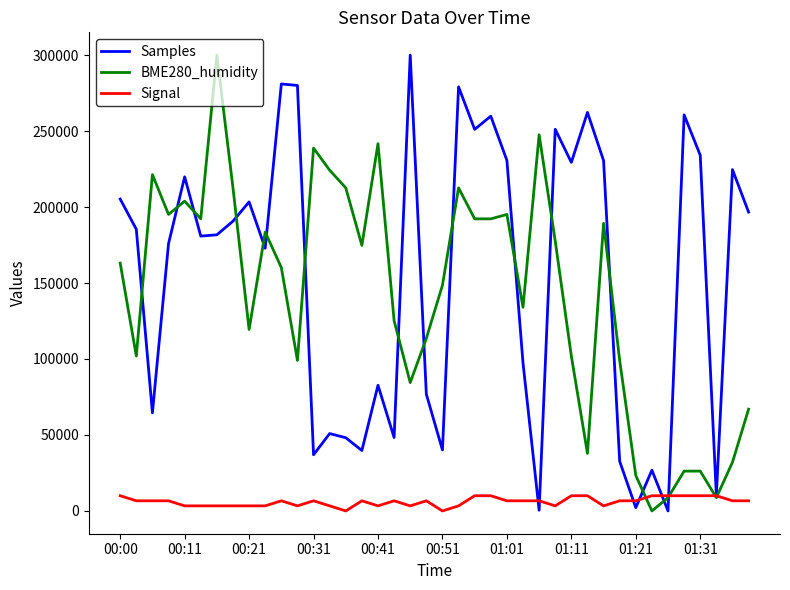

What is the highest value of the Samples series?

300000.0